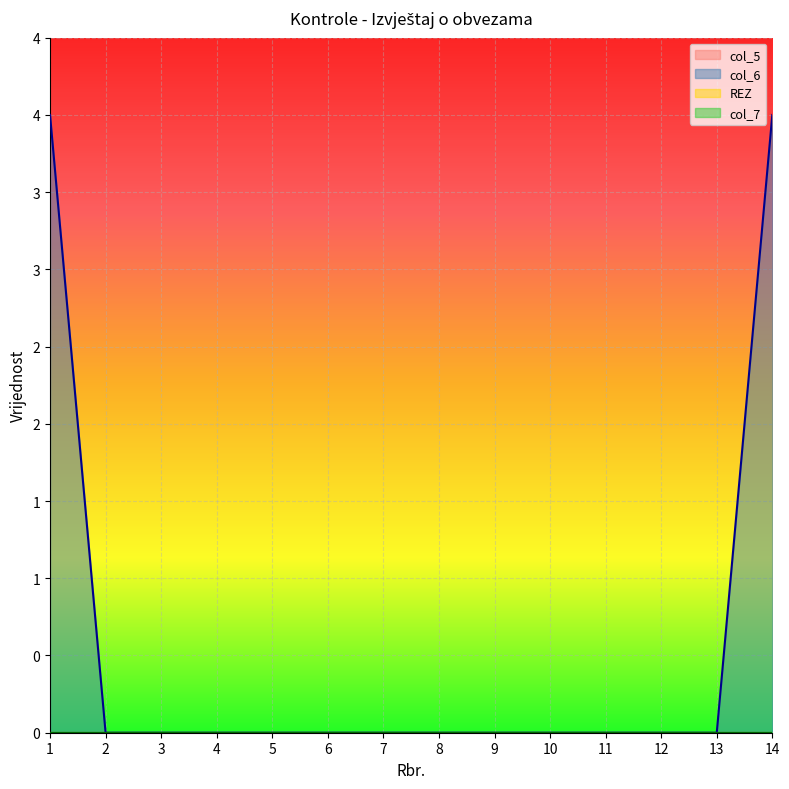

Rank the series at 11 from lowest to highest value.

col_5, REZ, col_6, col_7